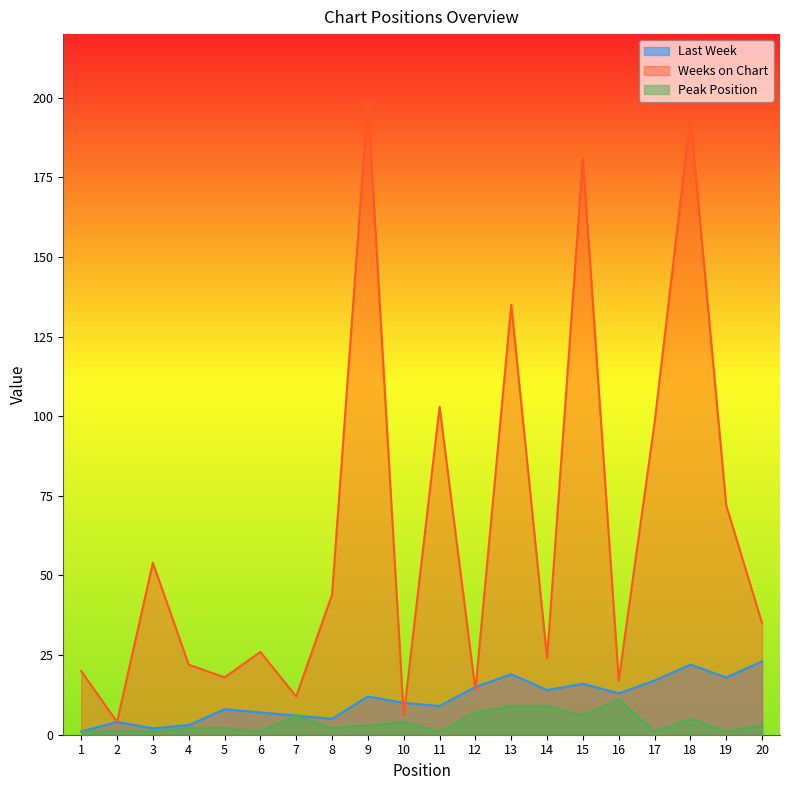

Reading left to right, what are all the values shown in this chart?

Last Week: 1	4	2	3	8	7	6	5	12	10	9	15	19	14	16	13	17	22	18	23
Weeks on Chart: 20	4	54	22	18	26	12	44	199	6	103	14	135	24	181	17	98	194	72	35
Peak Position: 1	1	1	2	2	1	6	2	3	4	1	7	9	9	6	11	1	5	1	3